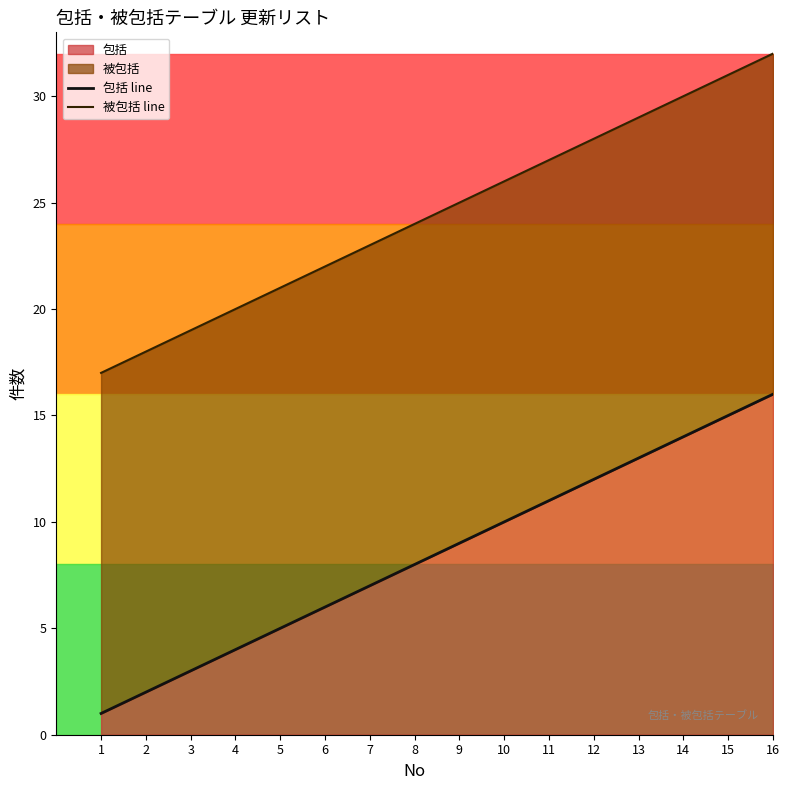

Reading right to left, transcribe all the data shown in this chart.

包括 line: 16=16	15=15	14=14	13=13	12=12	11=11	10=10	9=9	8=8	7=7	6=6	5=5	4=4	3=3	2=2	1=1
被包括 line: 16=32	15=31	14=30	13=29	12=28	11=27	10=26	9=25	8=24	7=23	6=22	5=21	4=20	3=19	2=18	1=17